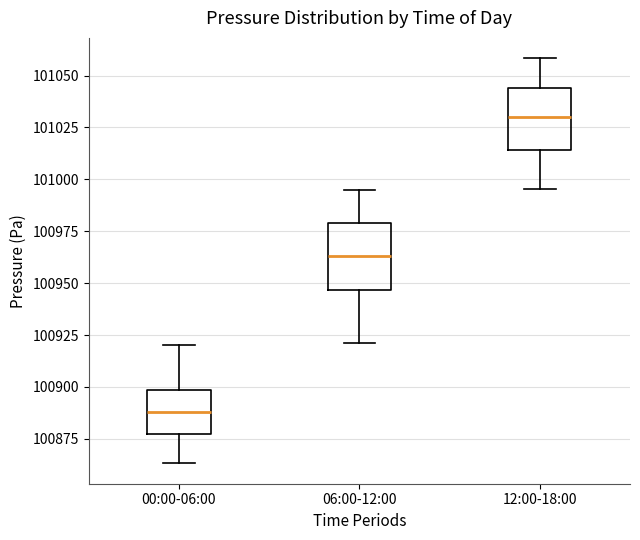

Where is the lower edge of the box for 06:00-12:00 on the y-axis? The values are not printed on the chart, so give them approximately, as read against the axis.

100945